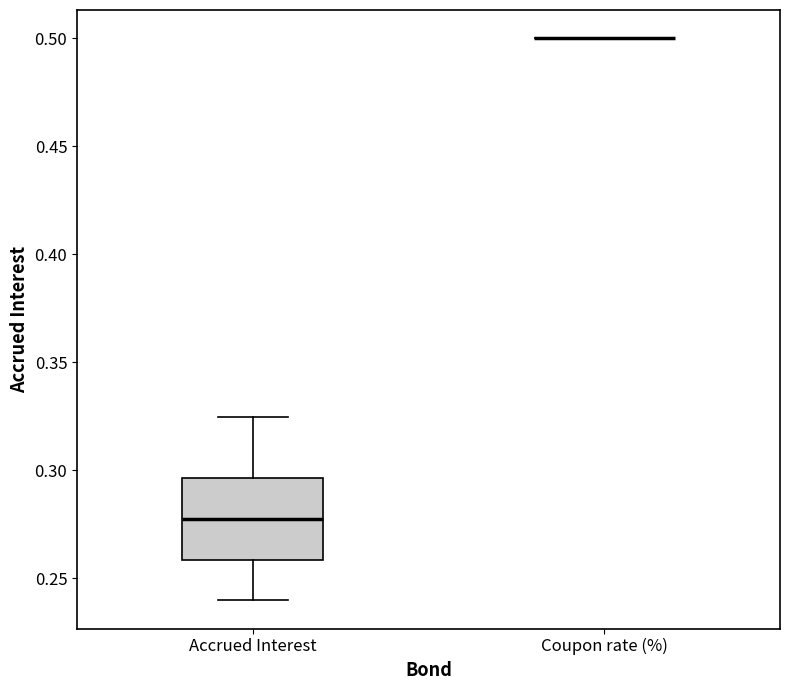

Comparing the boxes themselves (not the whiskers), which one is the tallest?

Accrued Interest